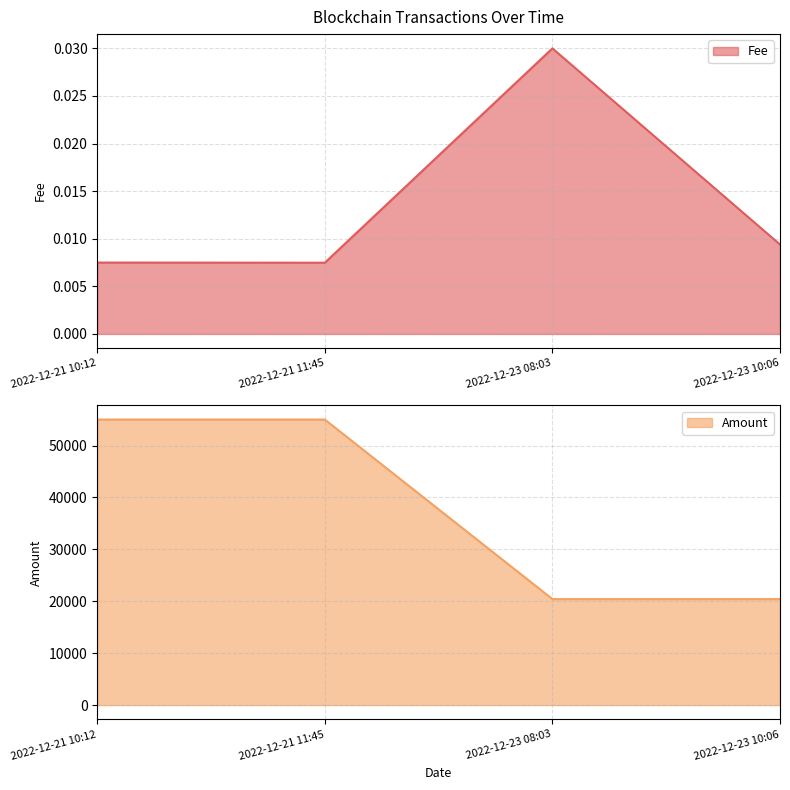

Rank the series by their average value, from highest to lowest.

Amount, Fee